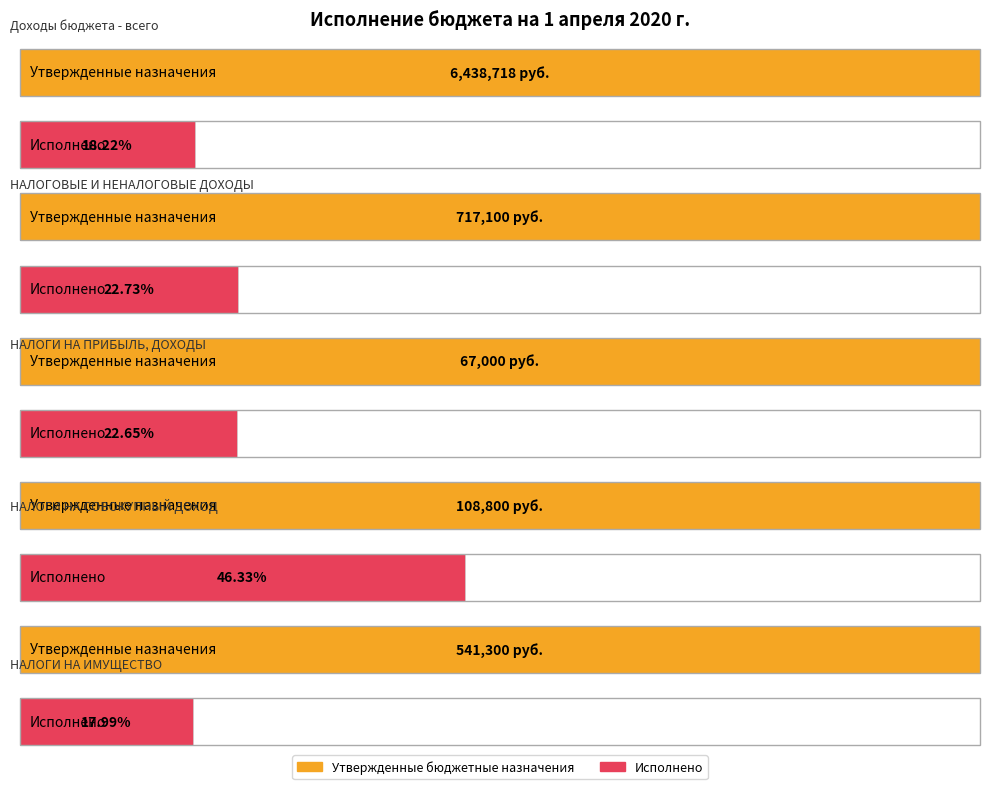

True or false: Исполнено has a value of 97393.9 at НАЛОГИ НА ИМУЩЕСТВО.

True